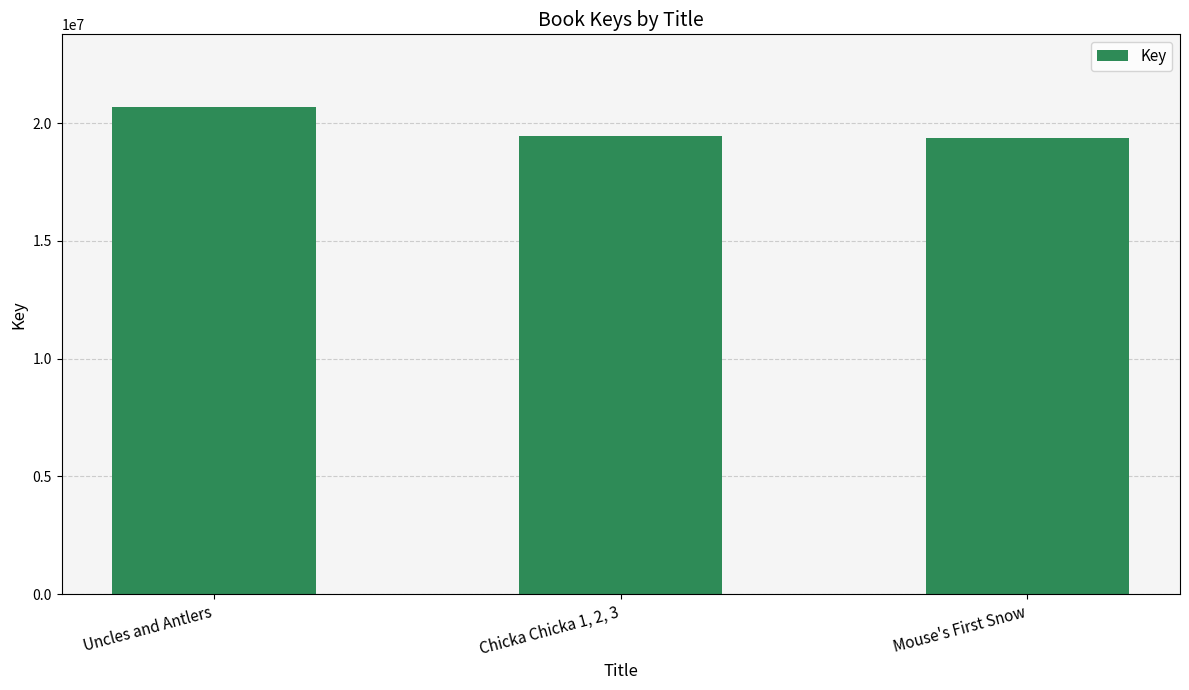

At which label is the value closest to 20012617?

Chicka Chicka 1, 2, 3